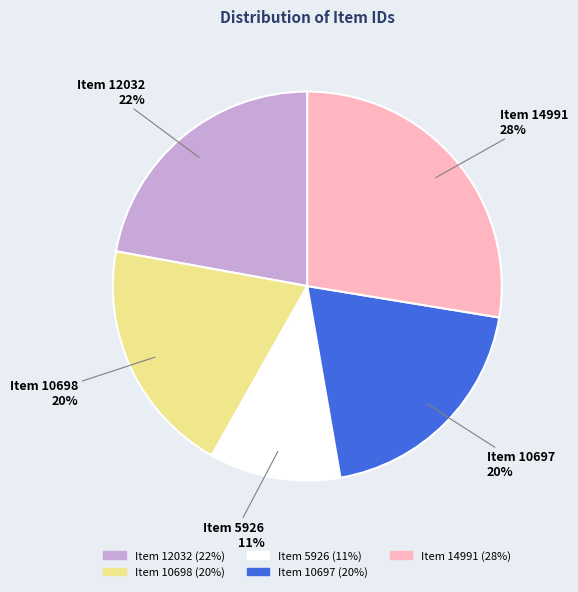

How many slices are in this pie chart?

5